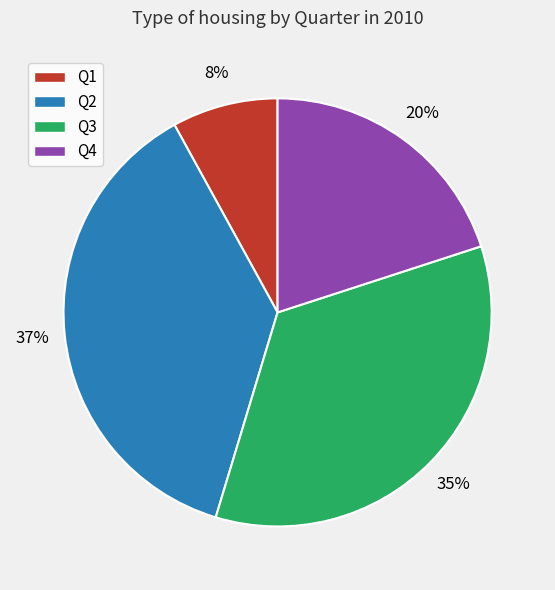

Which slice is the smallest?

Q1